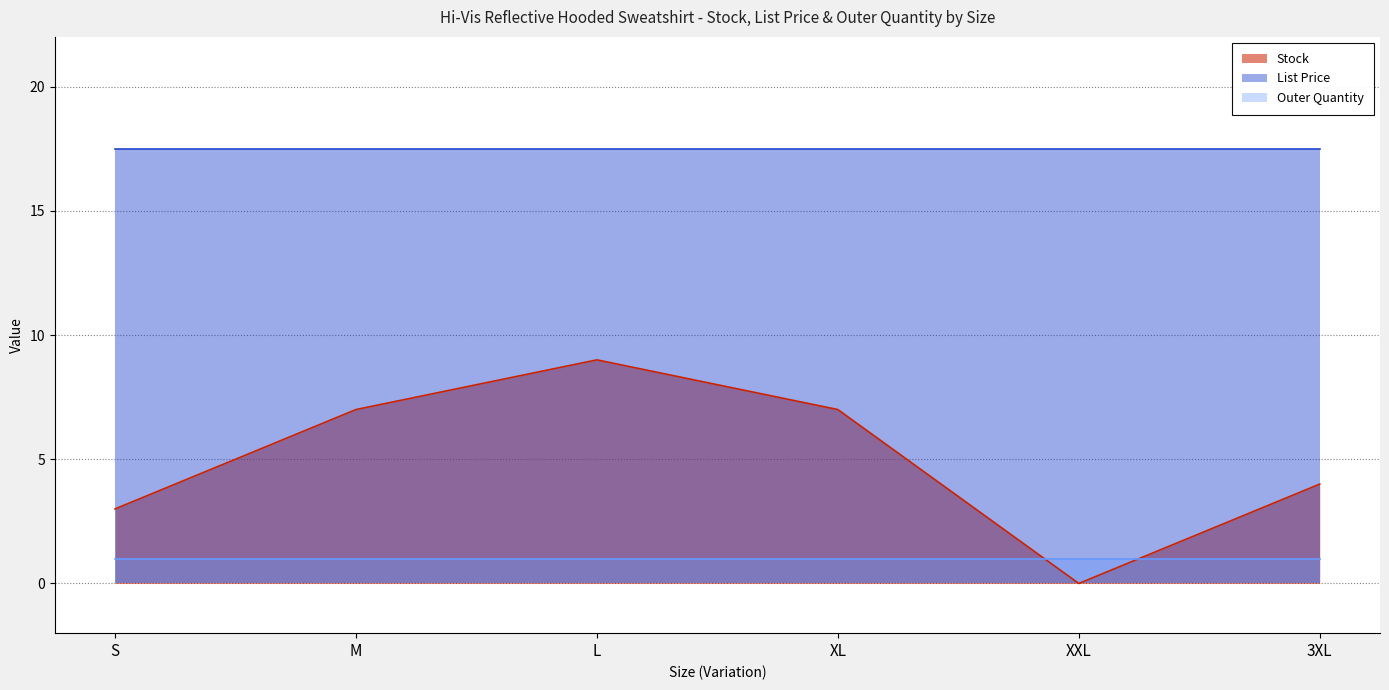

What is the average value of the Outer Quantity series?

1.0